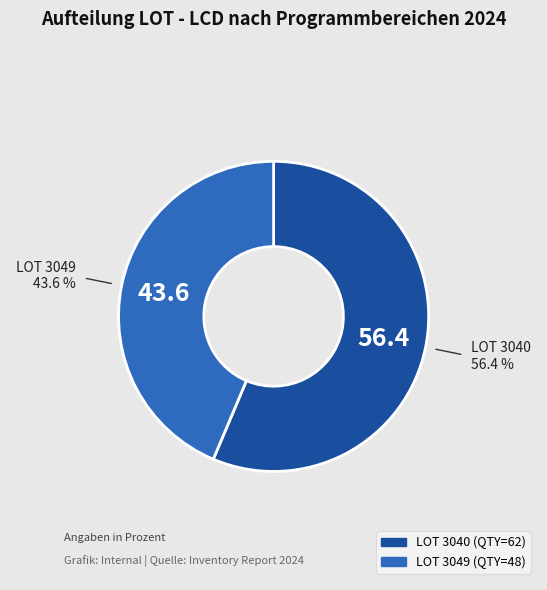

What is the majority slice?

LOT 3040